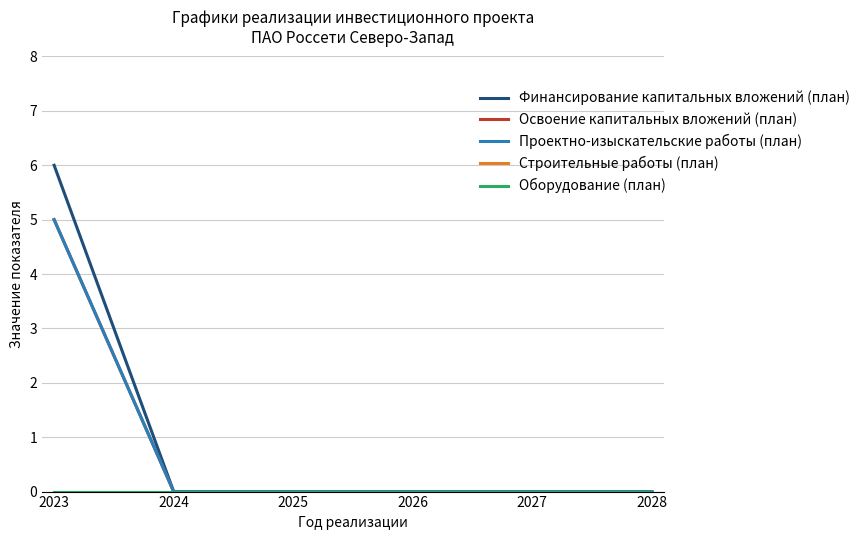

Rank the series by their maximum value, from lowest to highest.

Строительные работы (план), Оборудование (план), Освоение капитальных вложений (план), Проектно-изыскательские работы (план), Финансирование капитальных вложений (план)